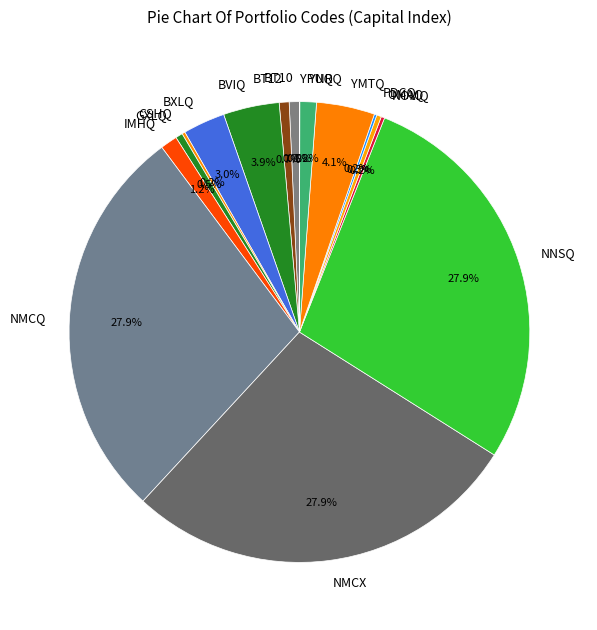

Do YNRQ and GXLQ together represent more than half of the pie?

No